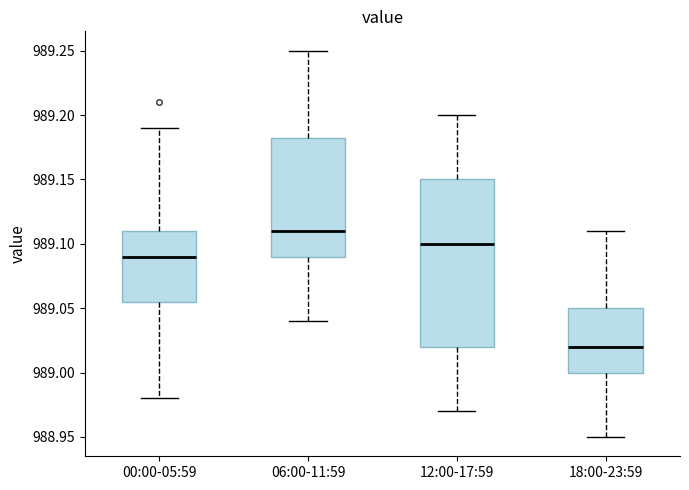

Which box has the lowest median line?

18:00-23:59